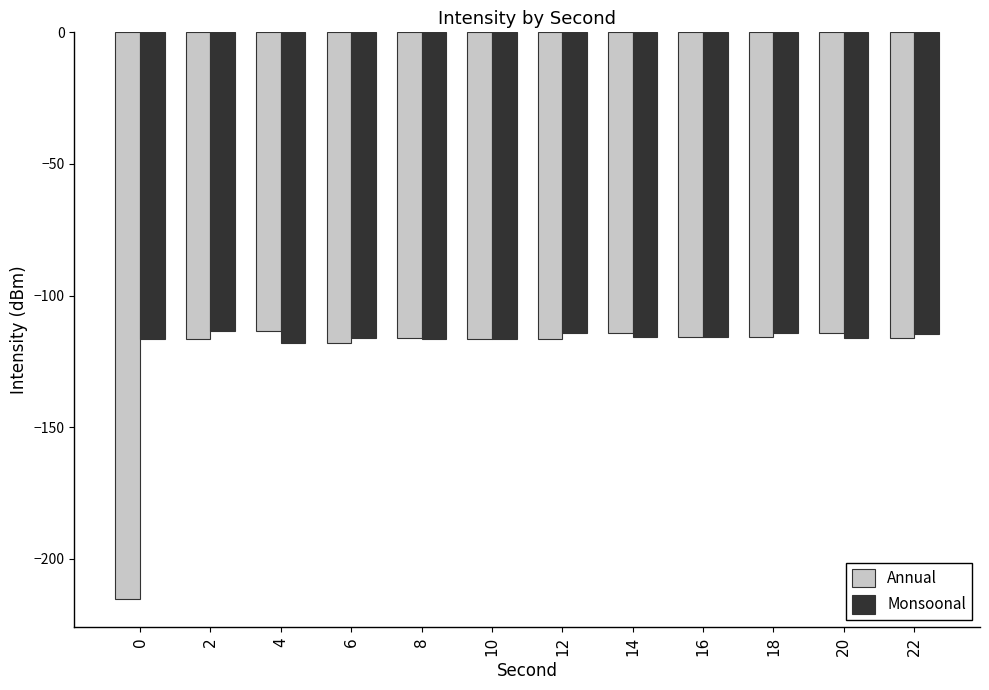

How many groups of bars are there?

12